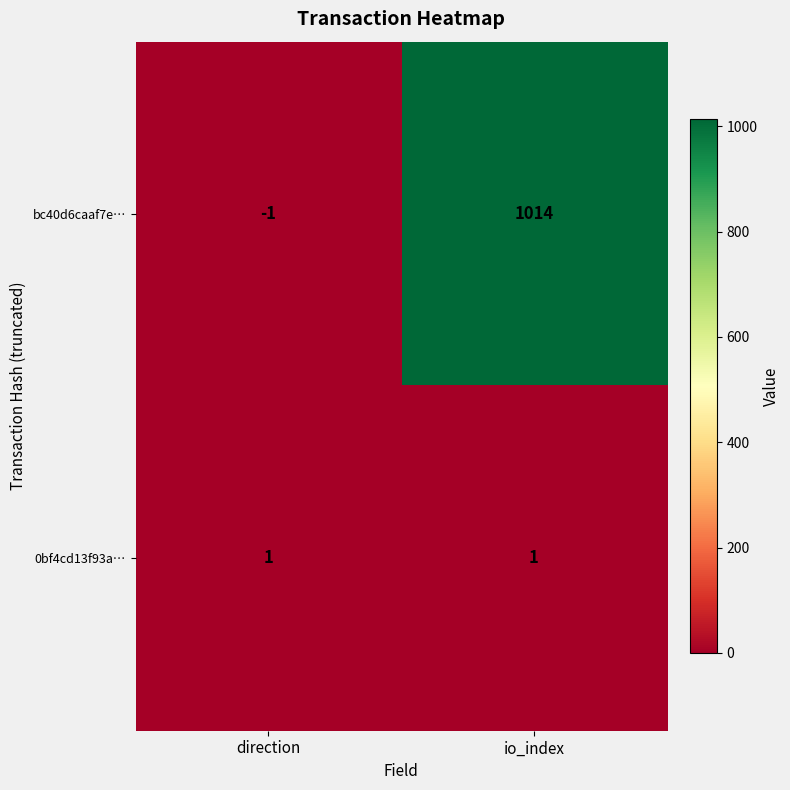

Which series has the widest spread of values?

bc40d6caaf7e…